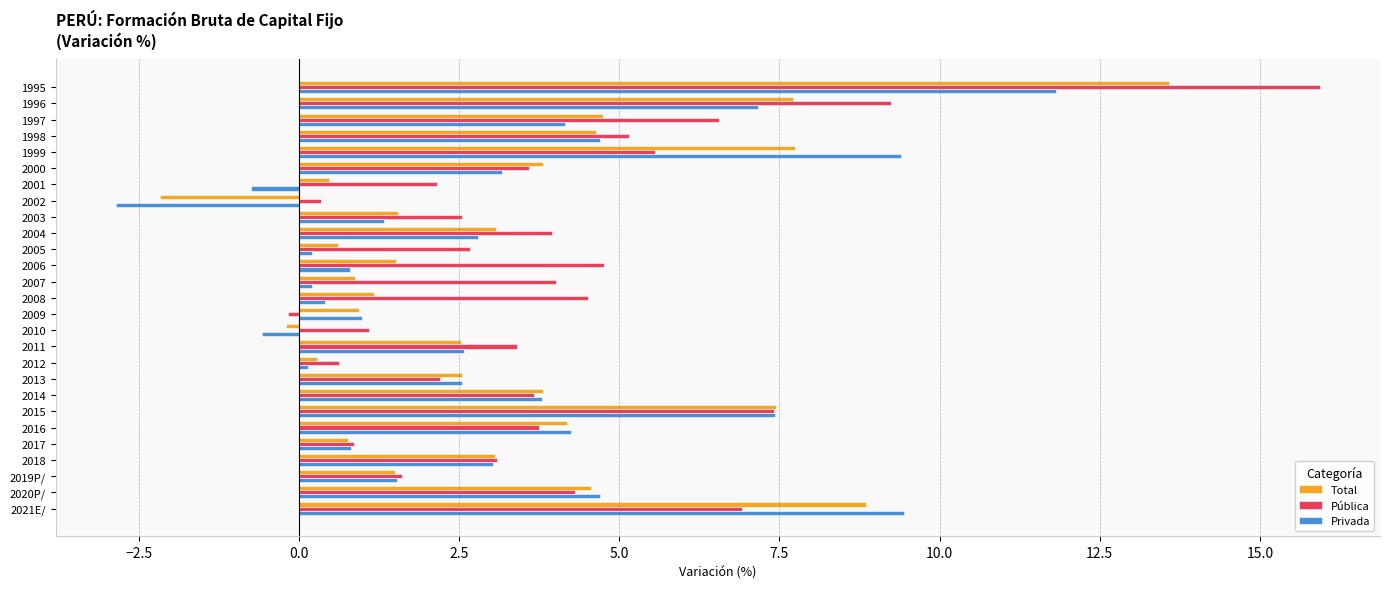

How many values in the Total series exceed 2?

15